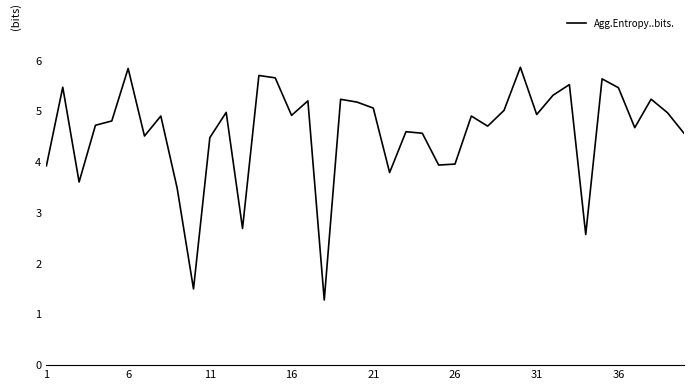

What is the difference between the maximum and minimum values?

4.6